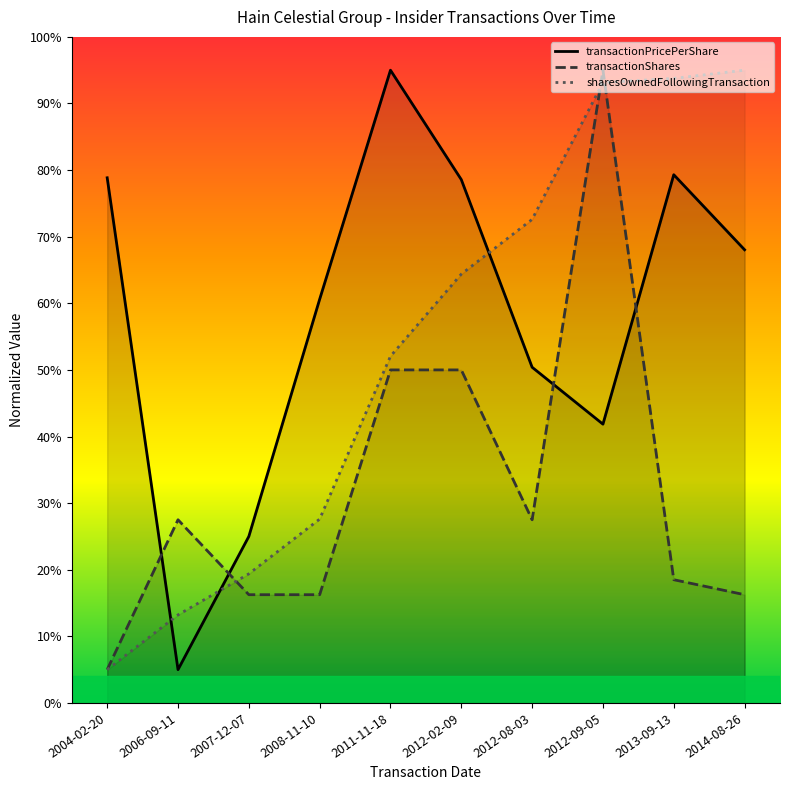

How many interior local peaks does the transactionPricePerShare series have?

2